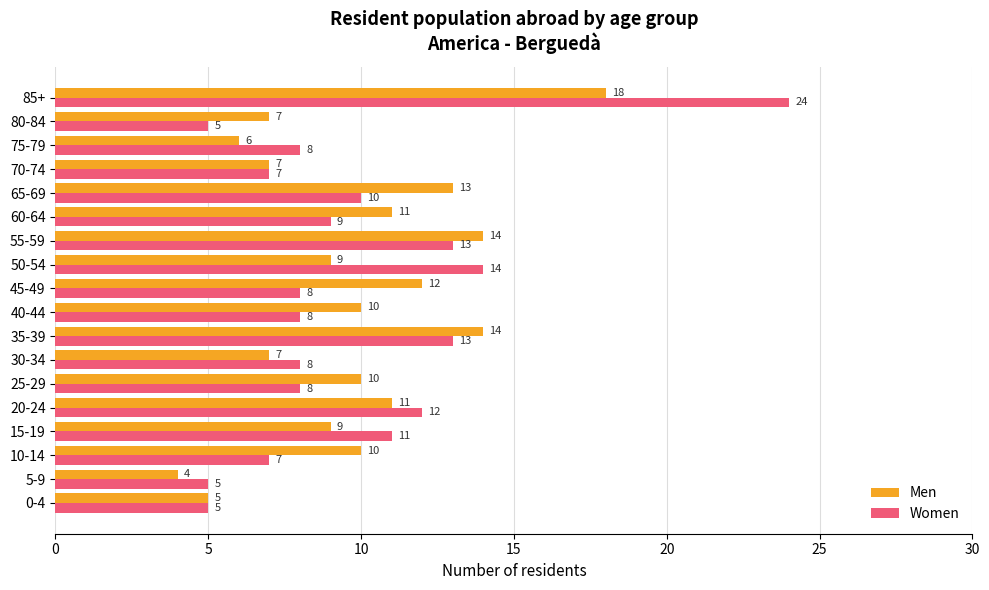

Where is Women nearest to the value 14?

50-54